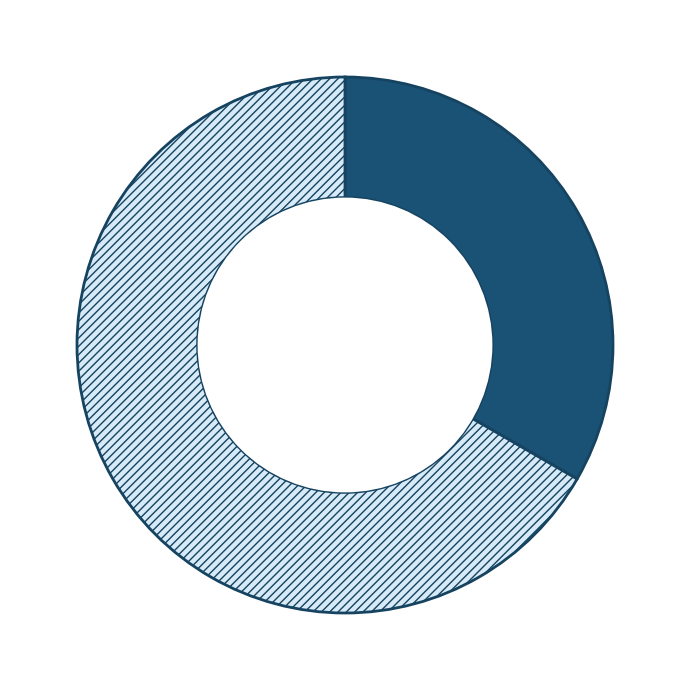

Combined, what portion of the pie is Regular and Vote?

100.0%